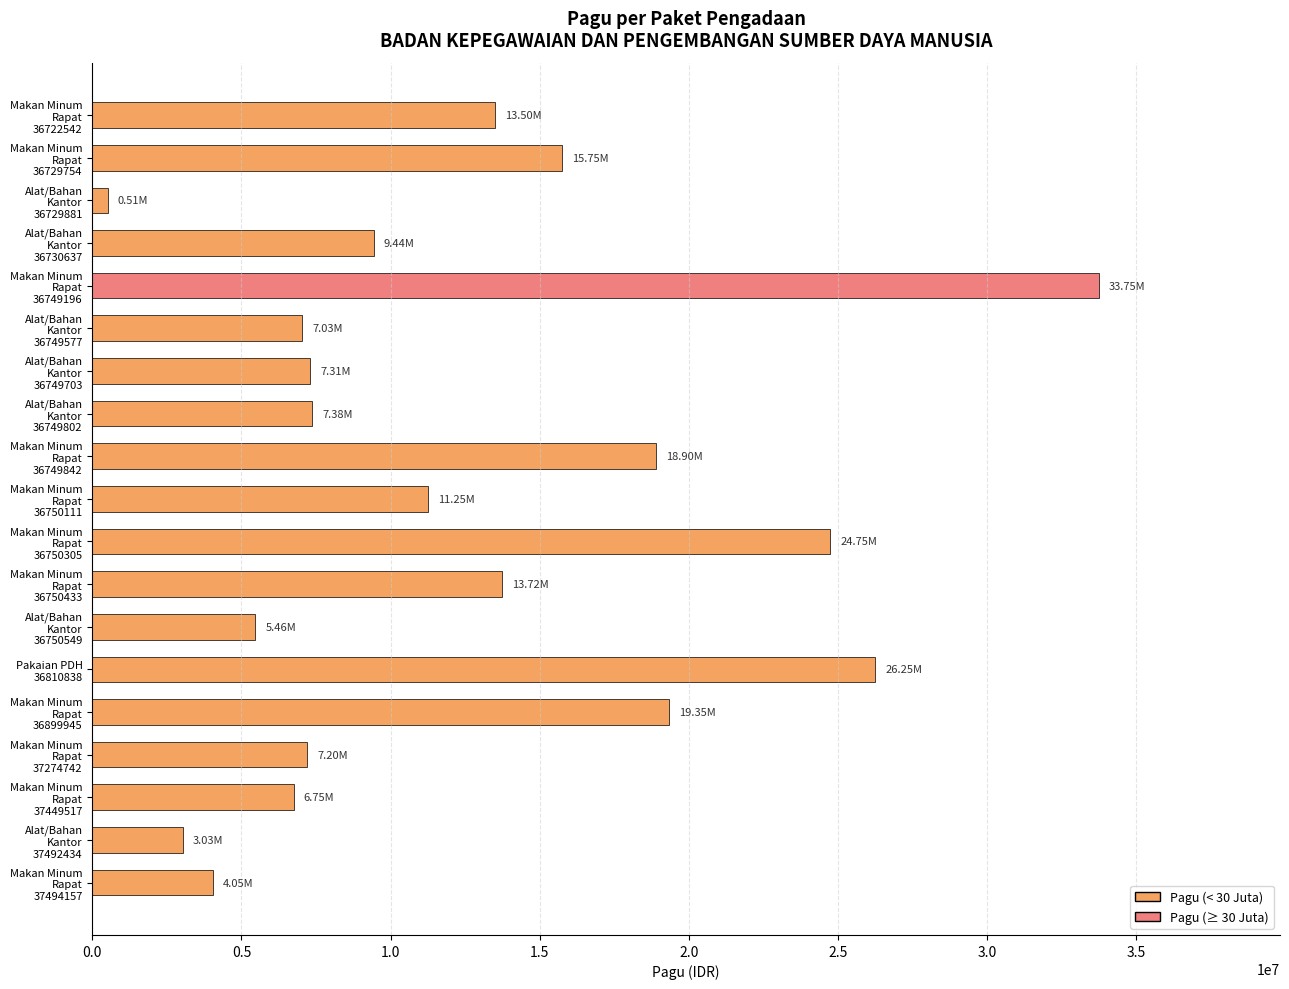

How many bars are there in total?

19